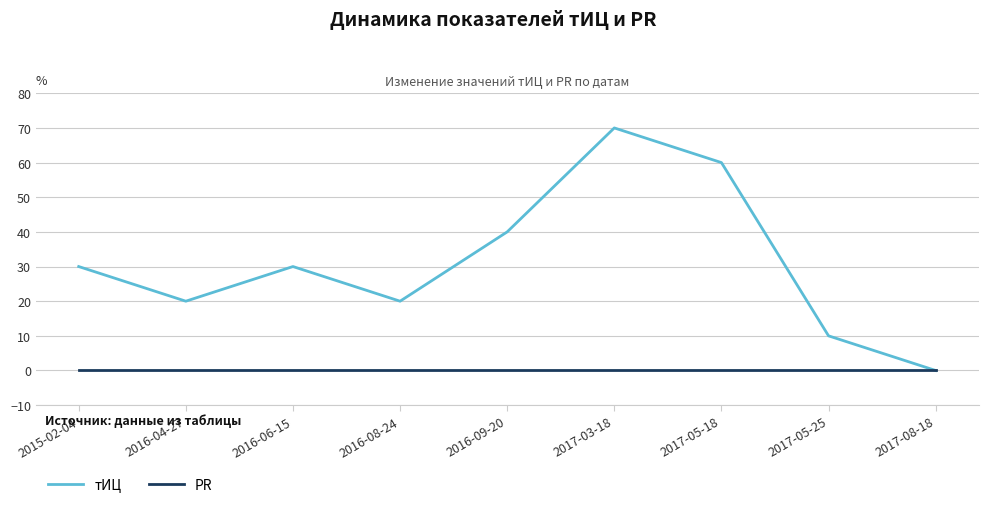

What is the spread (max minus min) of values at 2015-02-04?

30